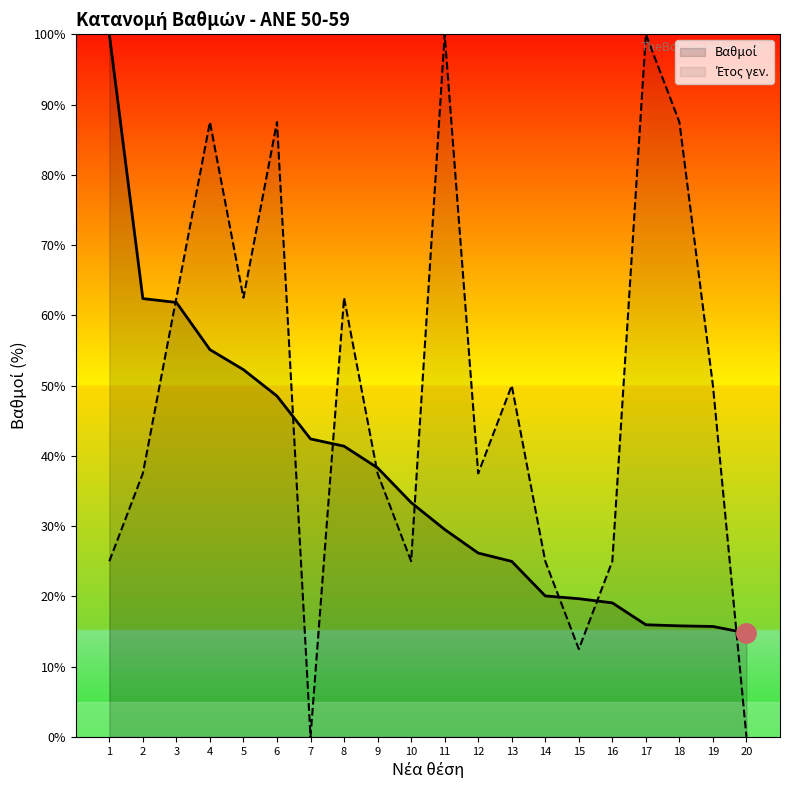

Which has a higher value, 11 or 17?

11